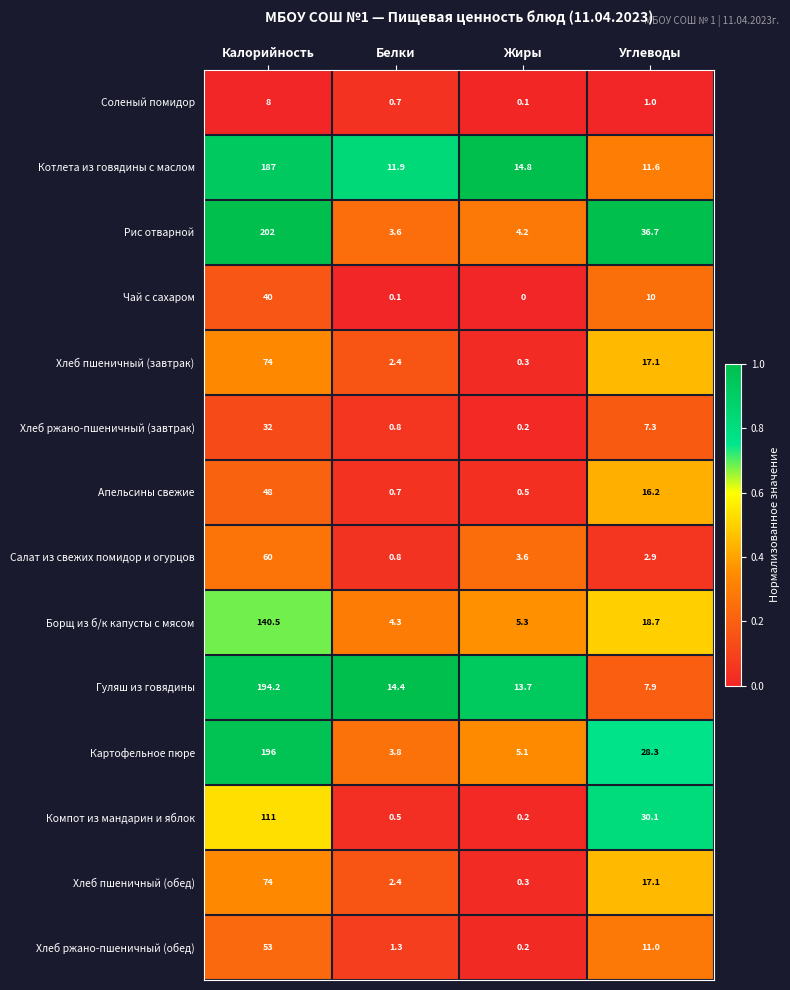

At which category does the chart reach its minimum across all series?

Жиры